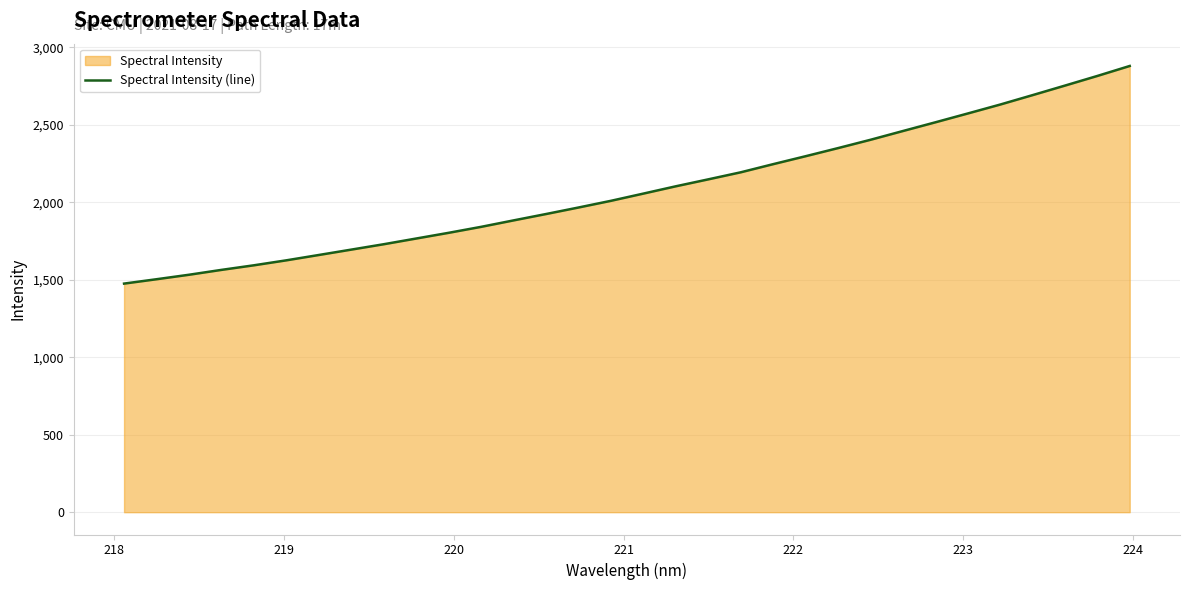

What is the maximum value shown in the chart?

2878.6